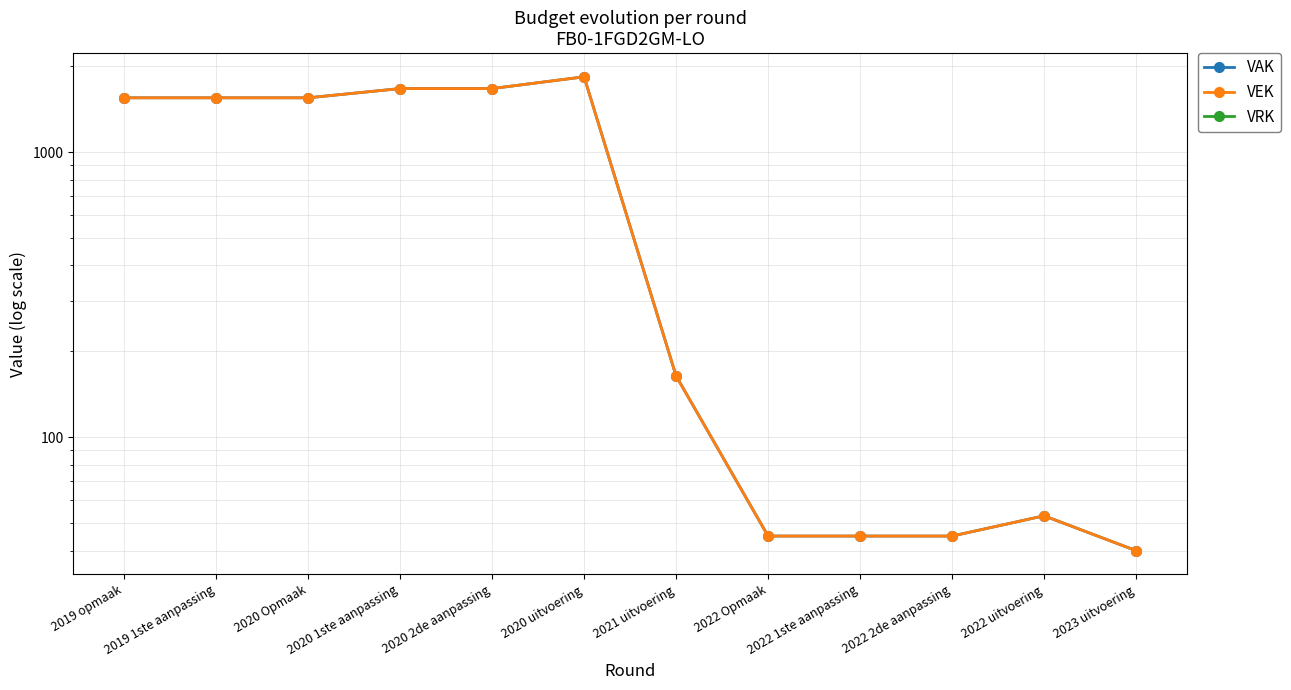

At how many categories does at least one series exceed 1395?

6